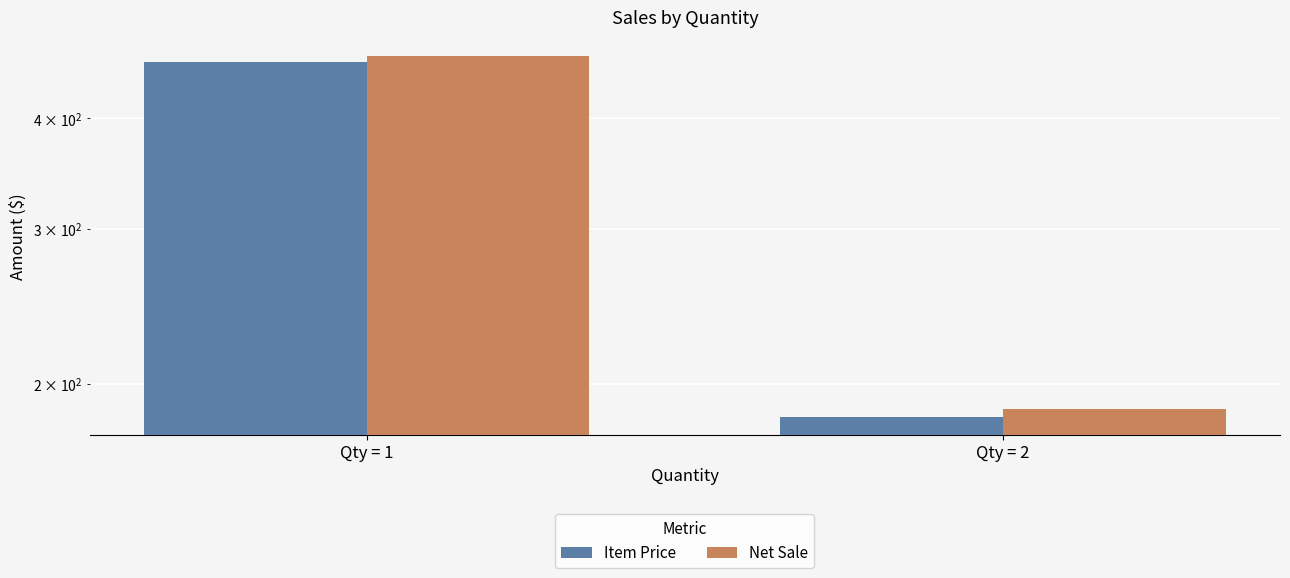

Reading right to left, what are all the values shown in this chart?

Item Price: Qty = 2=183.7	Qty = 1=463.1
Net Sale: Qty = 2=187.6	Qty = 1=471.2